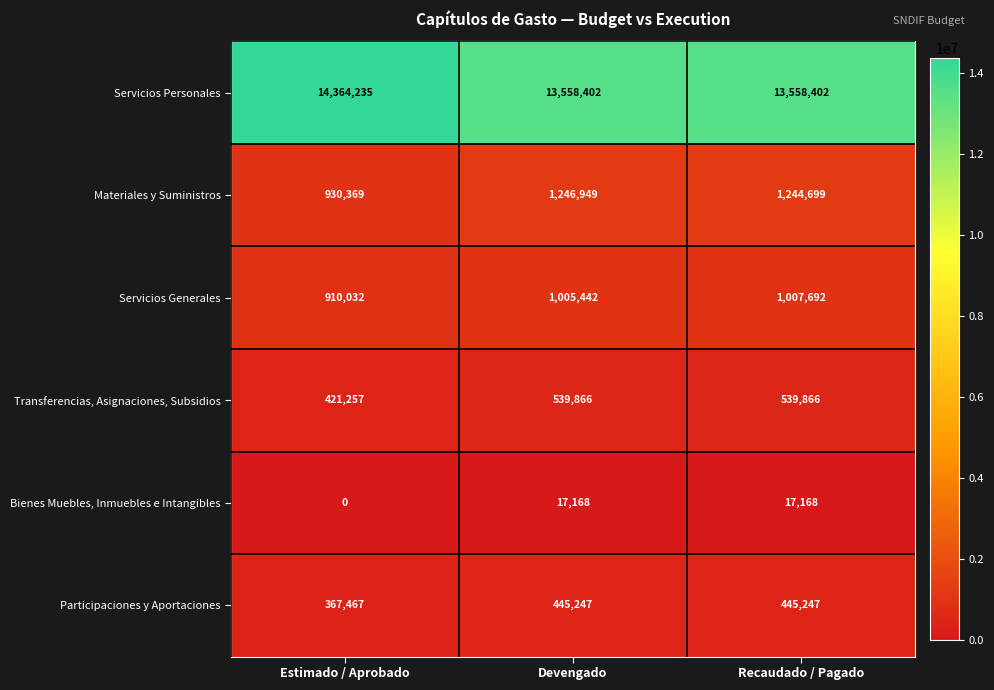

What is the difference between the Servicios Generales values at Devengado and Recaudado / Pagado?

2250